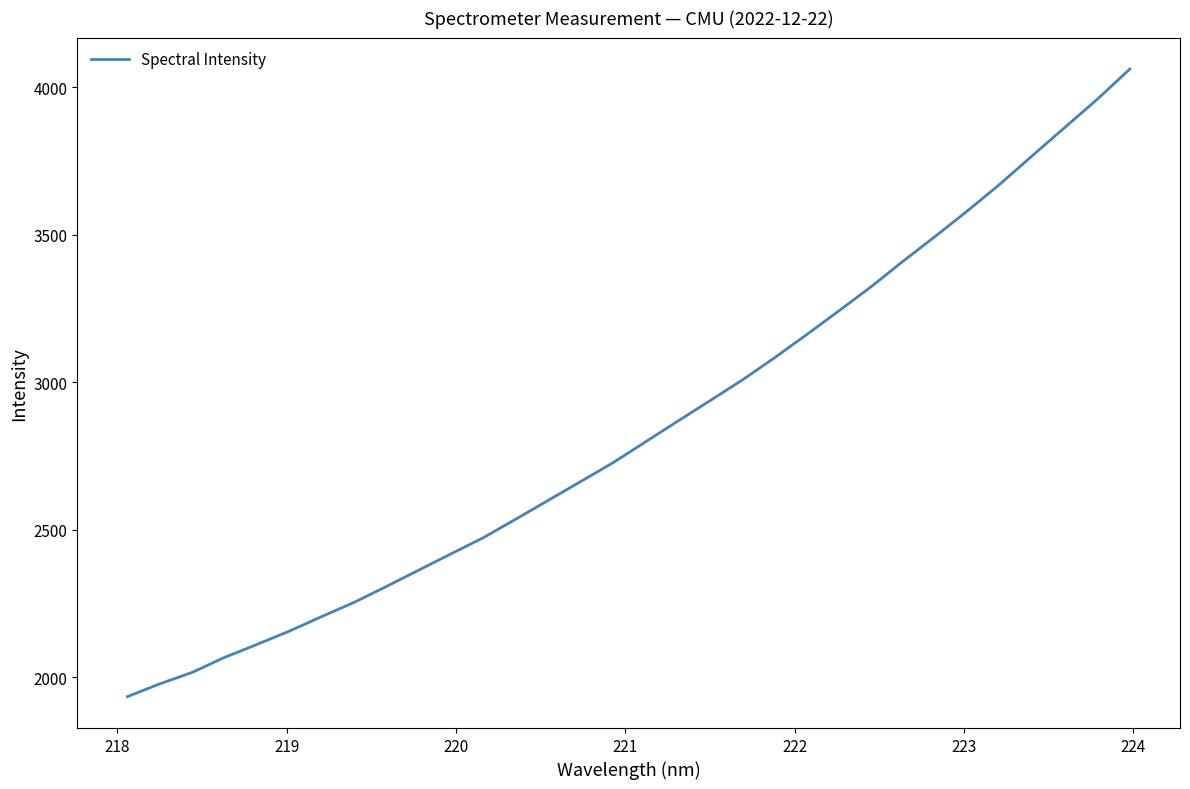

What is the difference between the maximum and minimum values?

2127.8